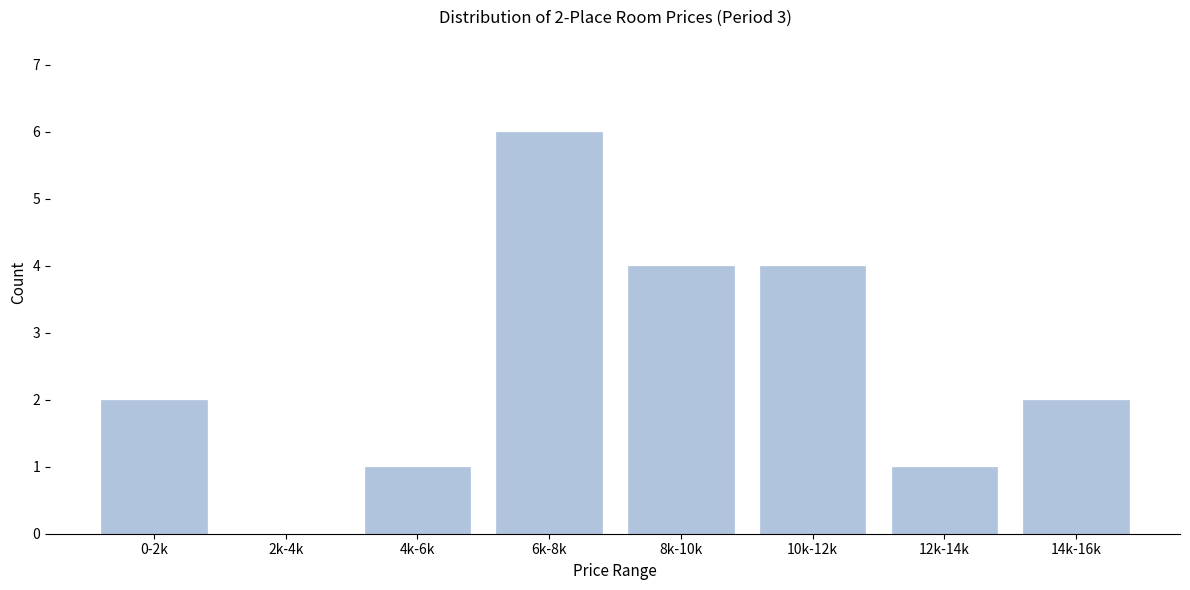

Reading left to right, extract all data points from this chart.

0-2k=2	2k-4k=0	4k-6k=1	6k-8k=6	8k-10k=4	10k-12k=4	12k-14k=1	14k-16k=2